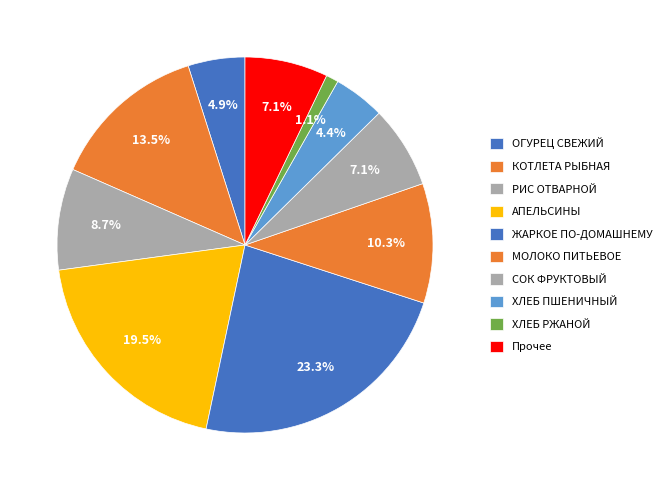

How many segments does this pie chart have?

10